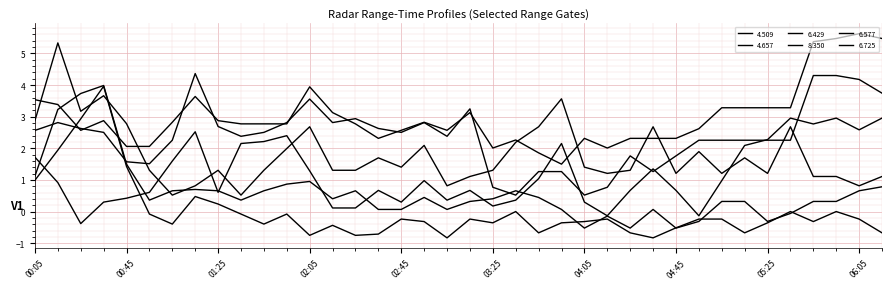

Does the chart have visible grid lines?

Yes